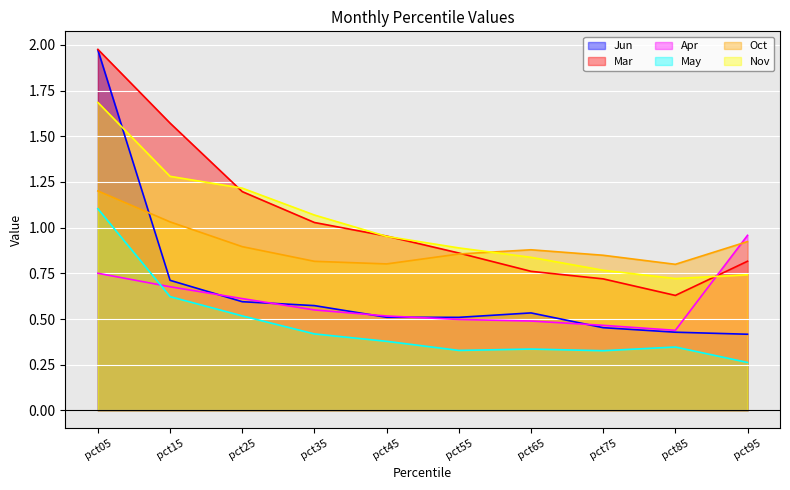

What is the value of the Jun point at the 2nd from the left?

0.7